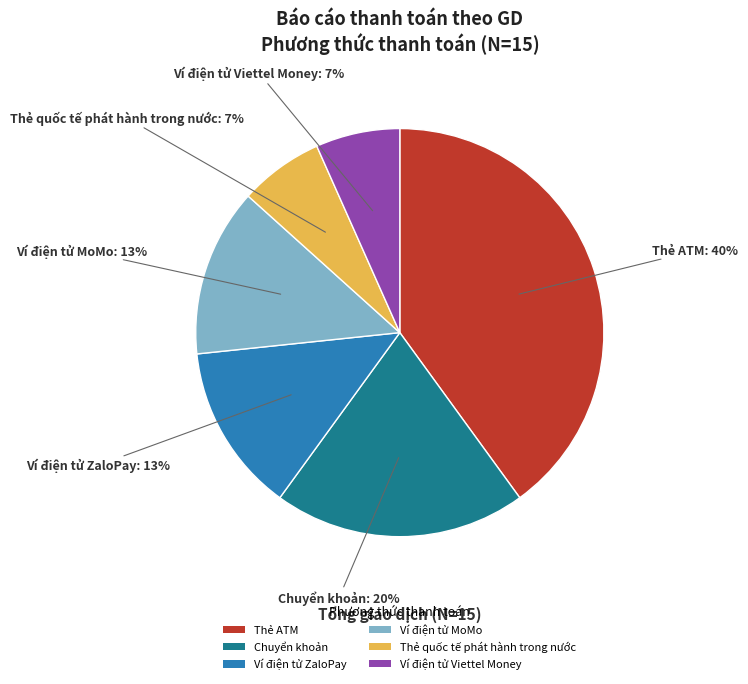

Combined, do Chuyển khoản and Ví điện tử Viettel Money account for over 50%?

No